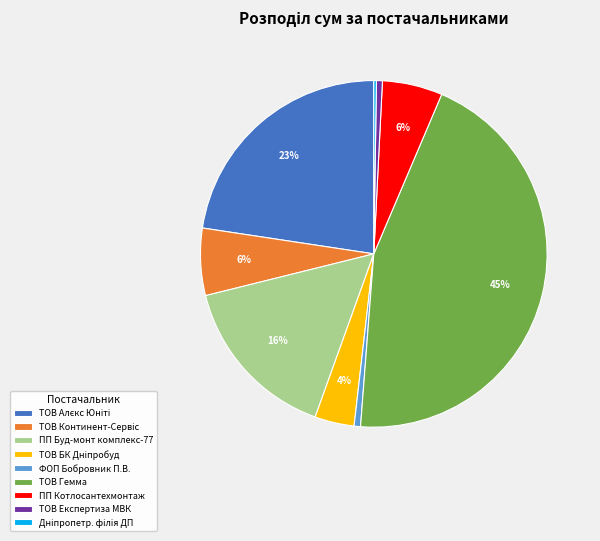

What percentage is the ФОП Бобровник П.В. slice, to the nearest percent?

1%